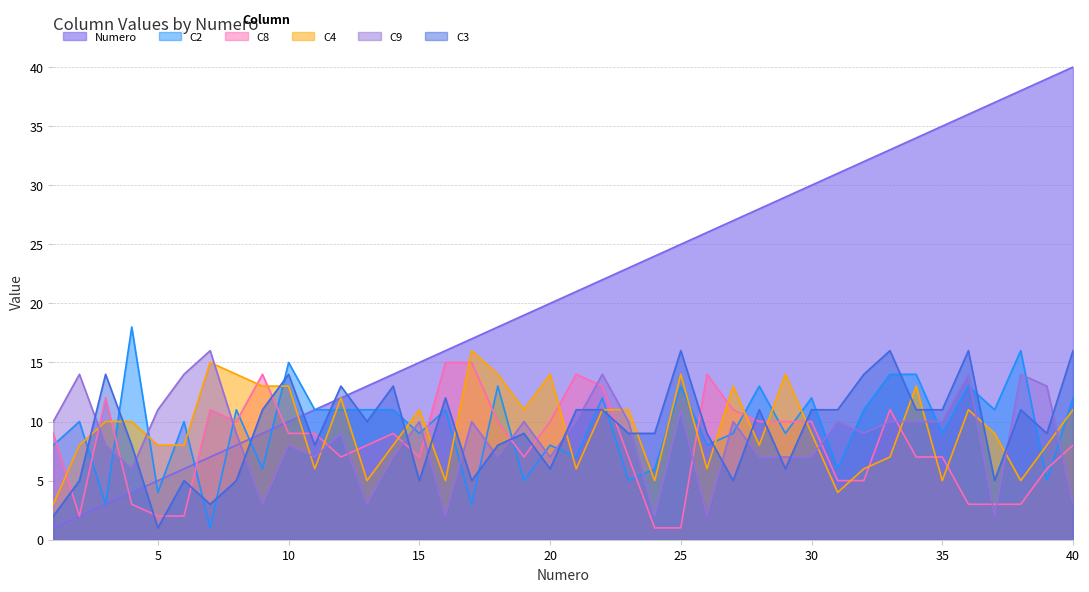

At which label does C4 reach its peak?

17